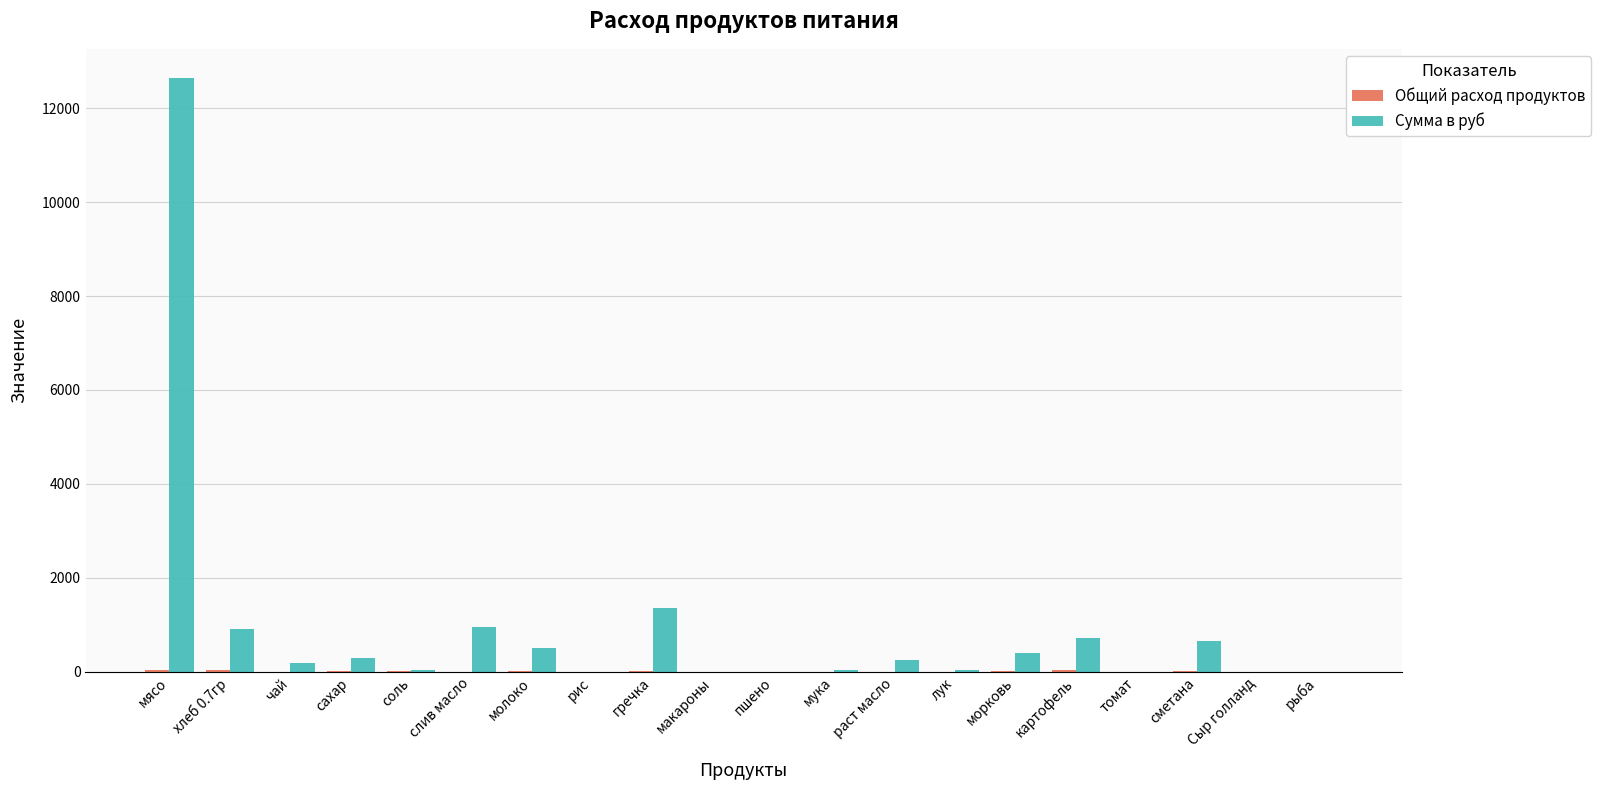

The Сумма в руб series shows 0.0 at рис. True or false?

True